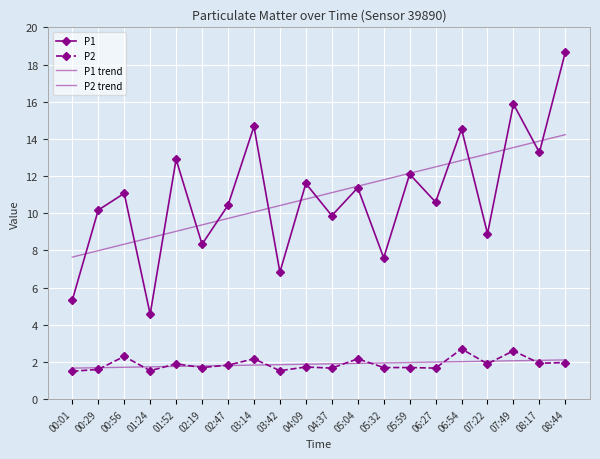

Which series ends up on top after the final intersection of P2 and P2 trend?

P2 trend